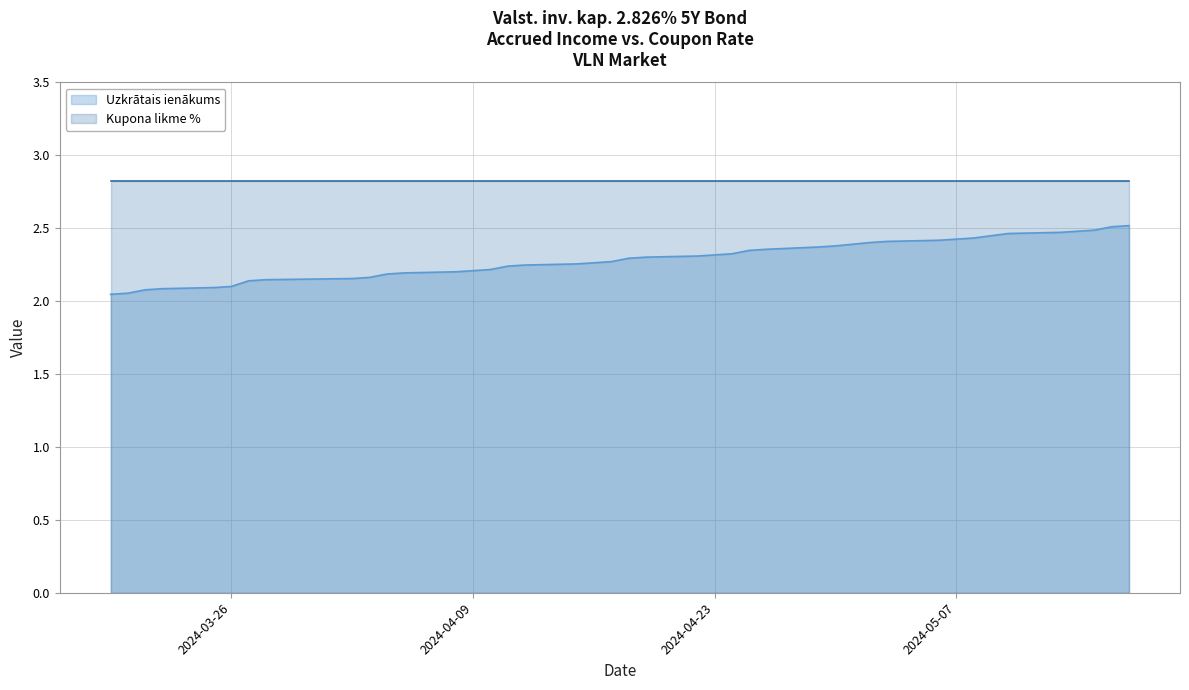

What is the difference between the maximum and minimum values?

0.5